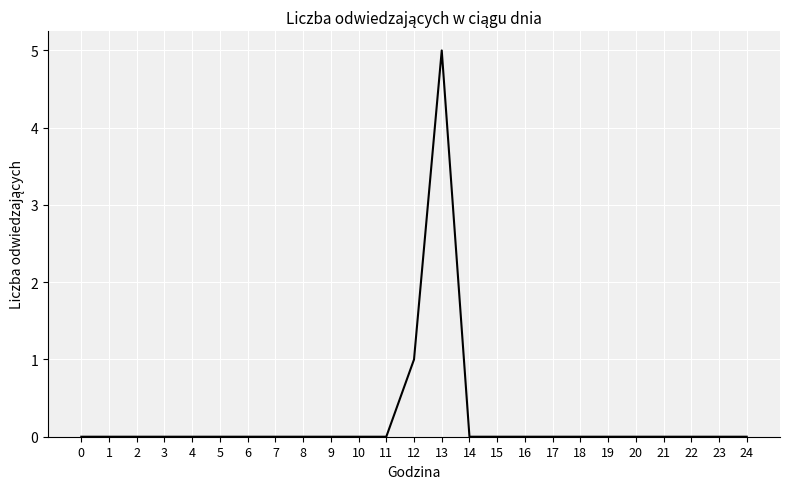

What is the change in value from 12 to 13?

+4